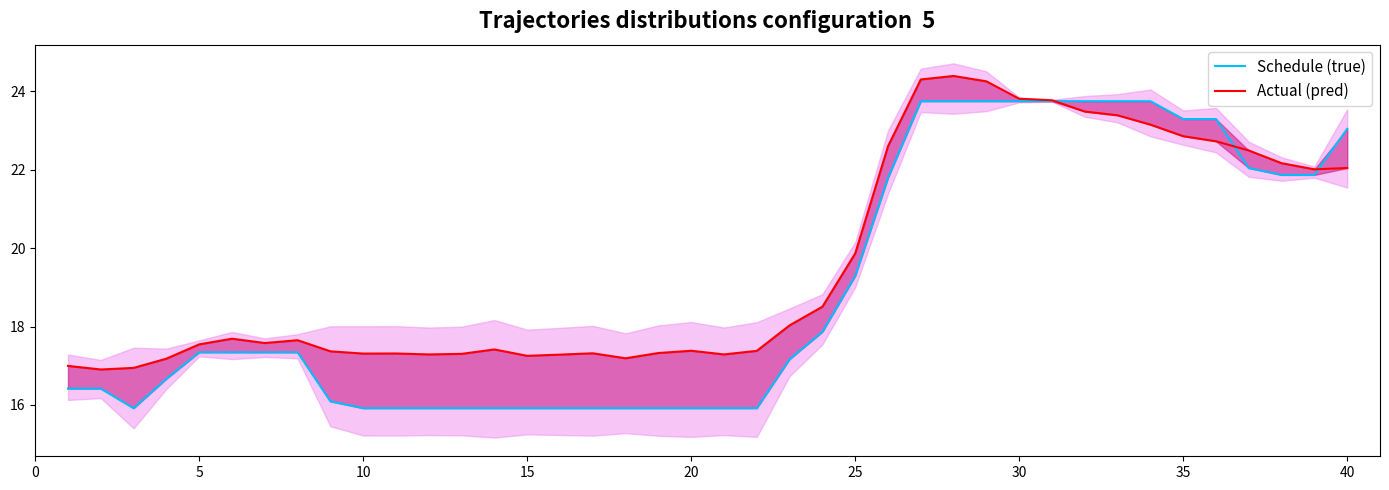

Is the value of Schedule (true) at 29 greater than the value of Actual (pred) at 25?

Yes